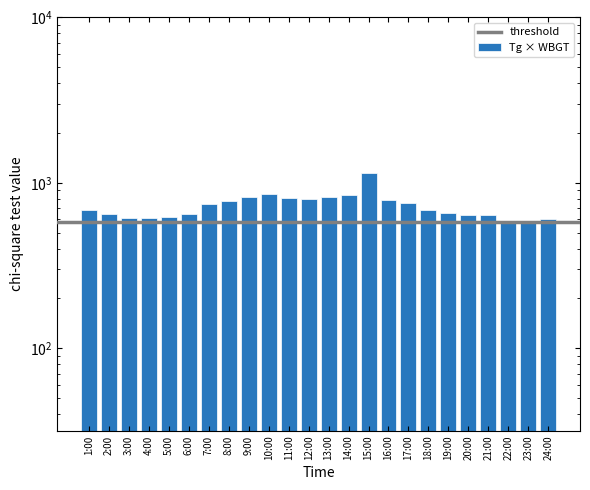

Is it true that the value at 19:00 is 652.2?

True